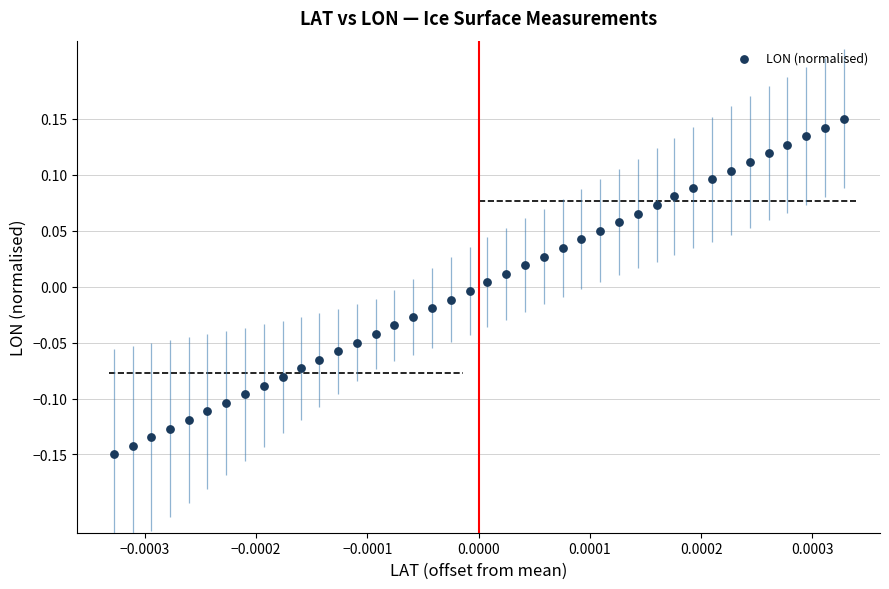

What is the range of Y values (max minus min)?

0.3